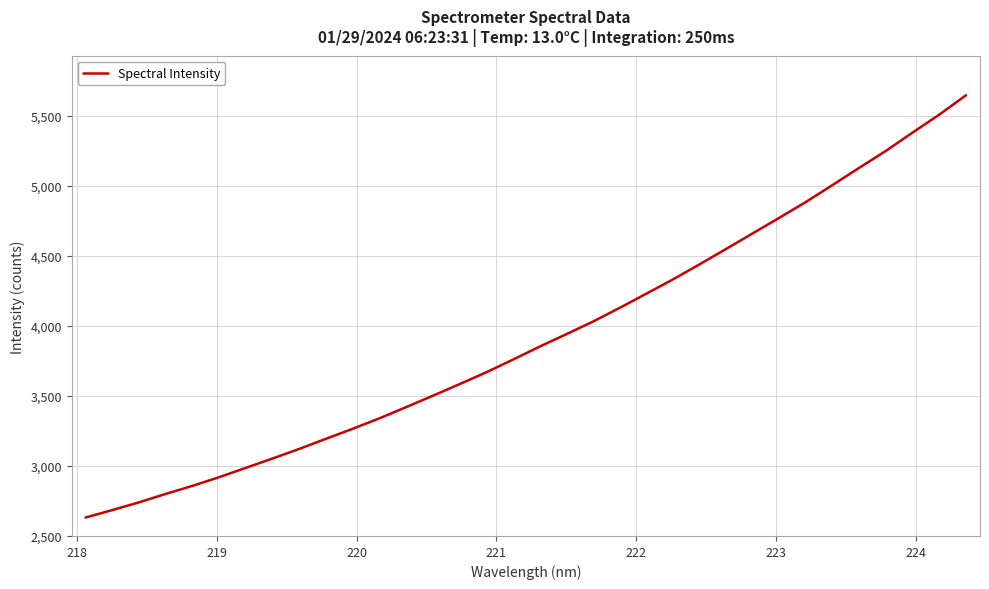

What is the difference between the maximum and second lowest values?

2963.5